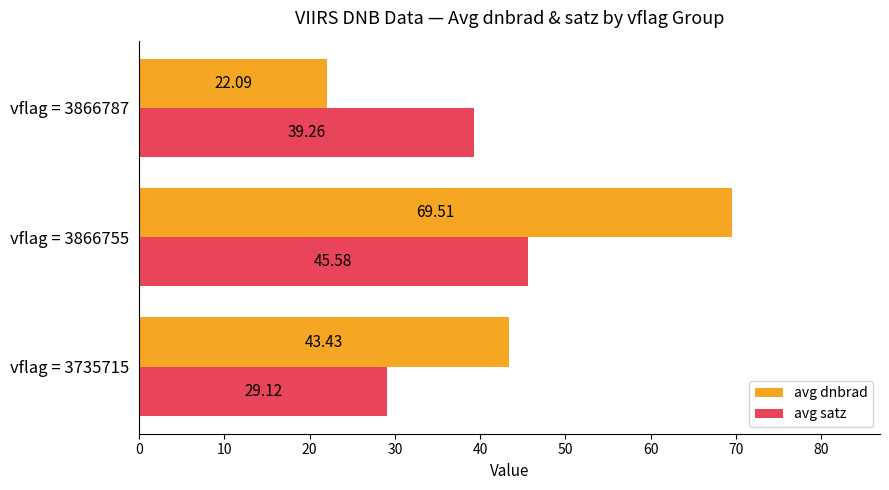

What is the maximum value for avg dnbrad?

69.5